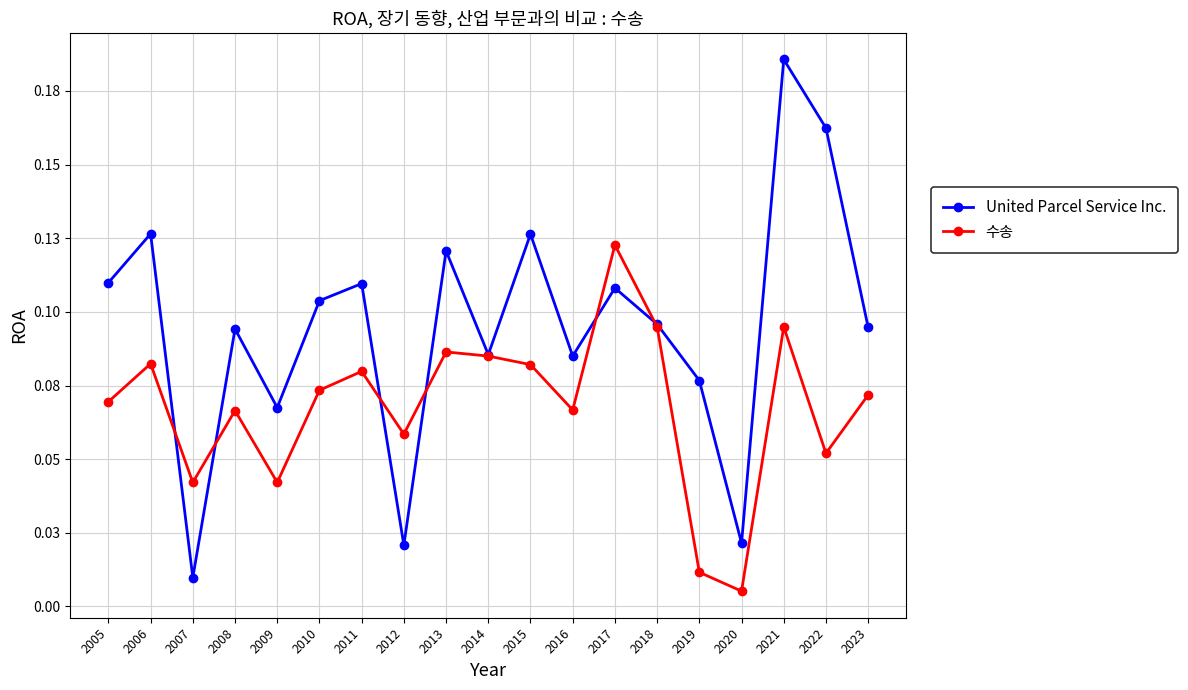

Reading left to right, extract all data points from this chart.

United Parcel Service Inc.: 0.1	0.1	0.0	0.1	0.1	0.1	0.1	0.0	0.1	0.1	0.1	0.1	0.1	0.1	0.1	0.0	0.2	0.2	0.1
수송: 0.1	0.1	0.0	0.1	0.0	0.1	0.1	0.1	0.1	0.1	0.1	0.1	0.1	0.1	0.0	0.0	0.1	0.1	0.1